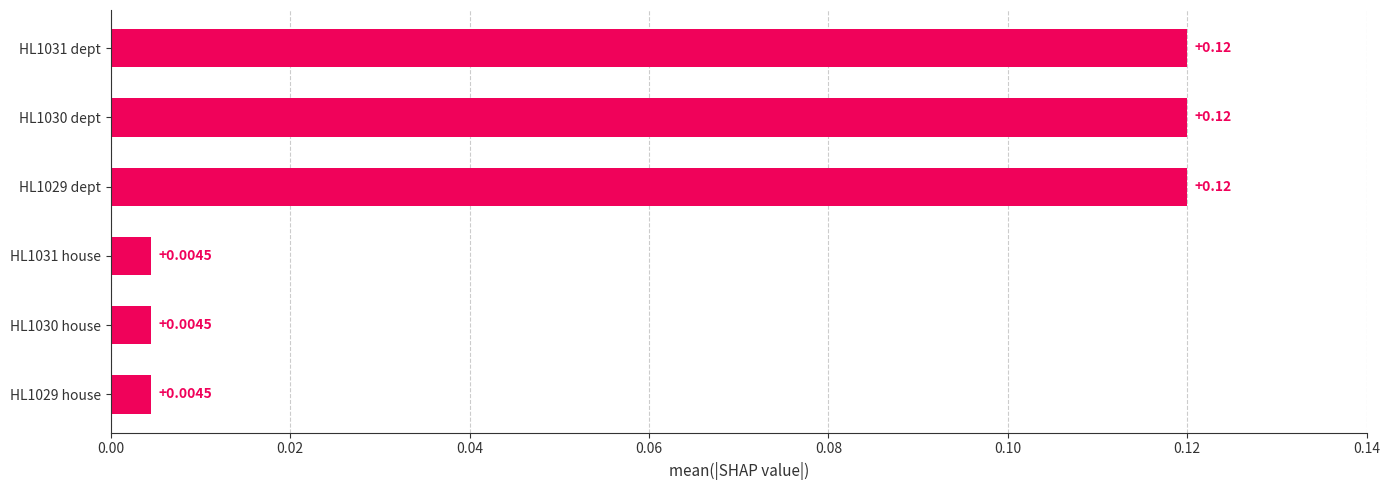

What is the change in value from HL1031 house to HL1029 dept?

+0.1